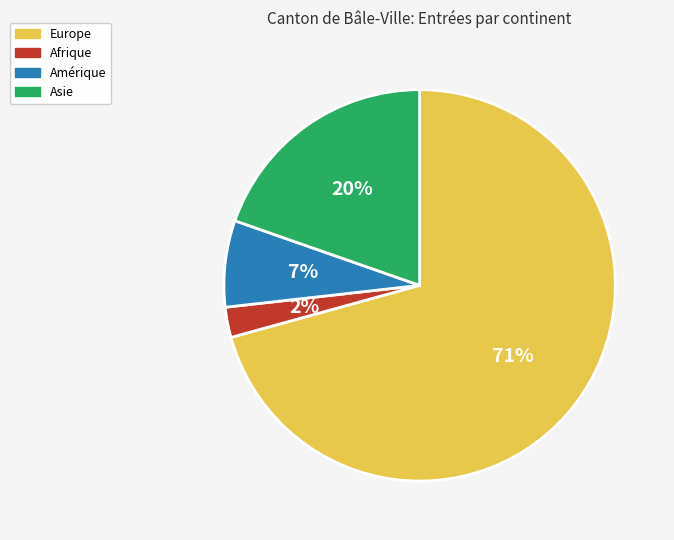

Which slice is the largest?

Europe